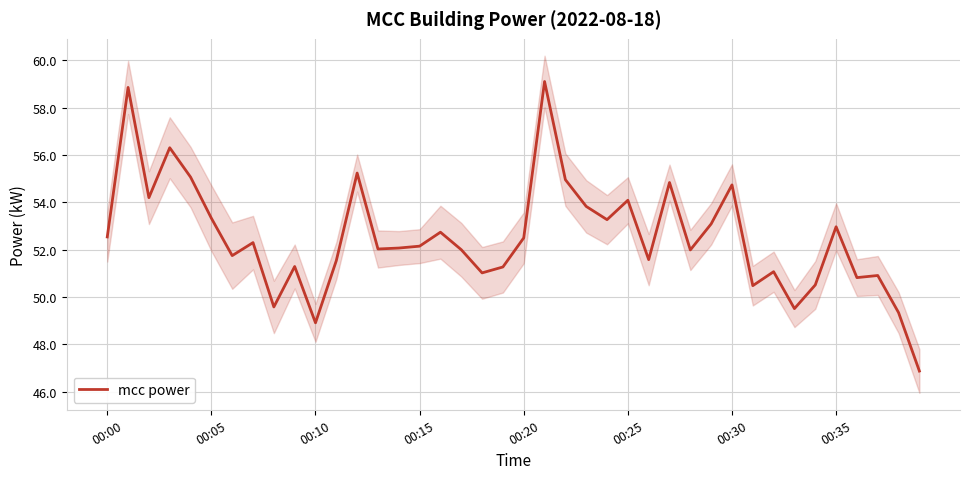

What is the maximum value for mcc power?

59.1